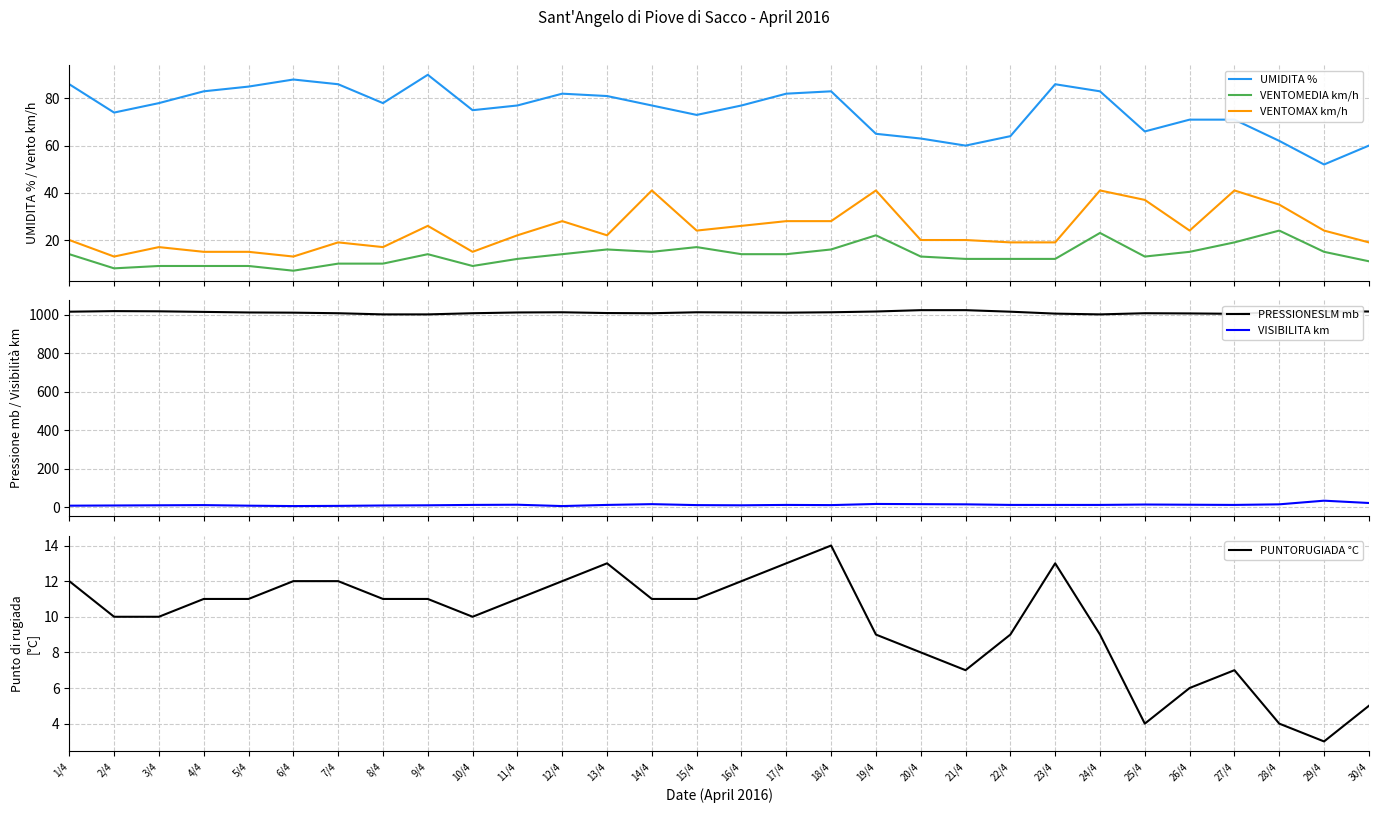

What is the label of the 21st point from the left?

21/4